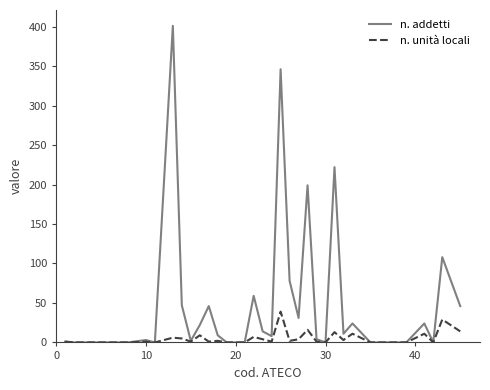

What is the maximum value for n. addetti?

401